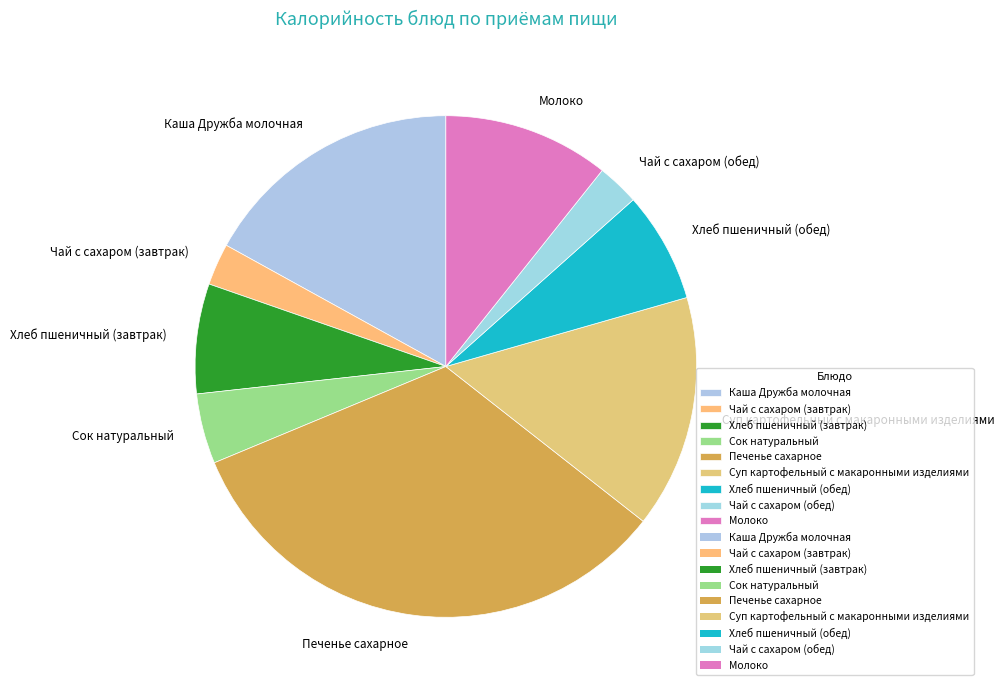

Approximately how many times larger is the value at Сок натуральный compared to Суп картофельный с макаронными изделиями?

0.3